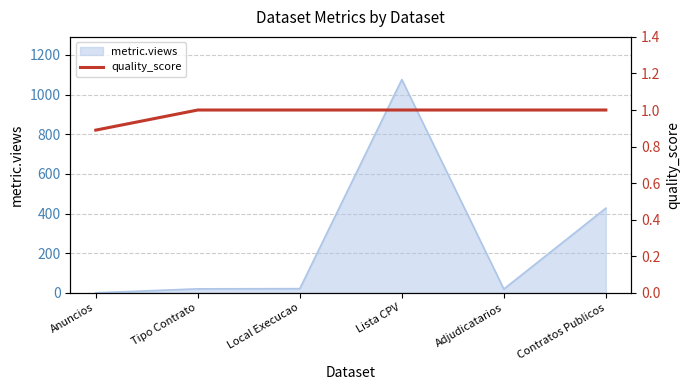

What is the label of the 3rd point from the left?

Local Execucao